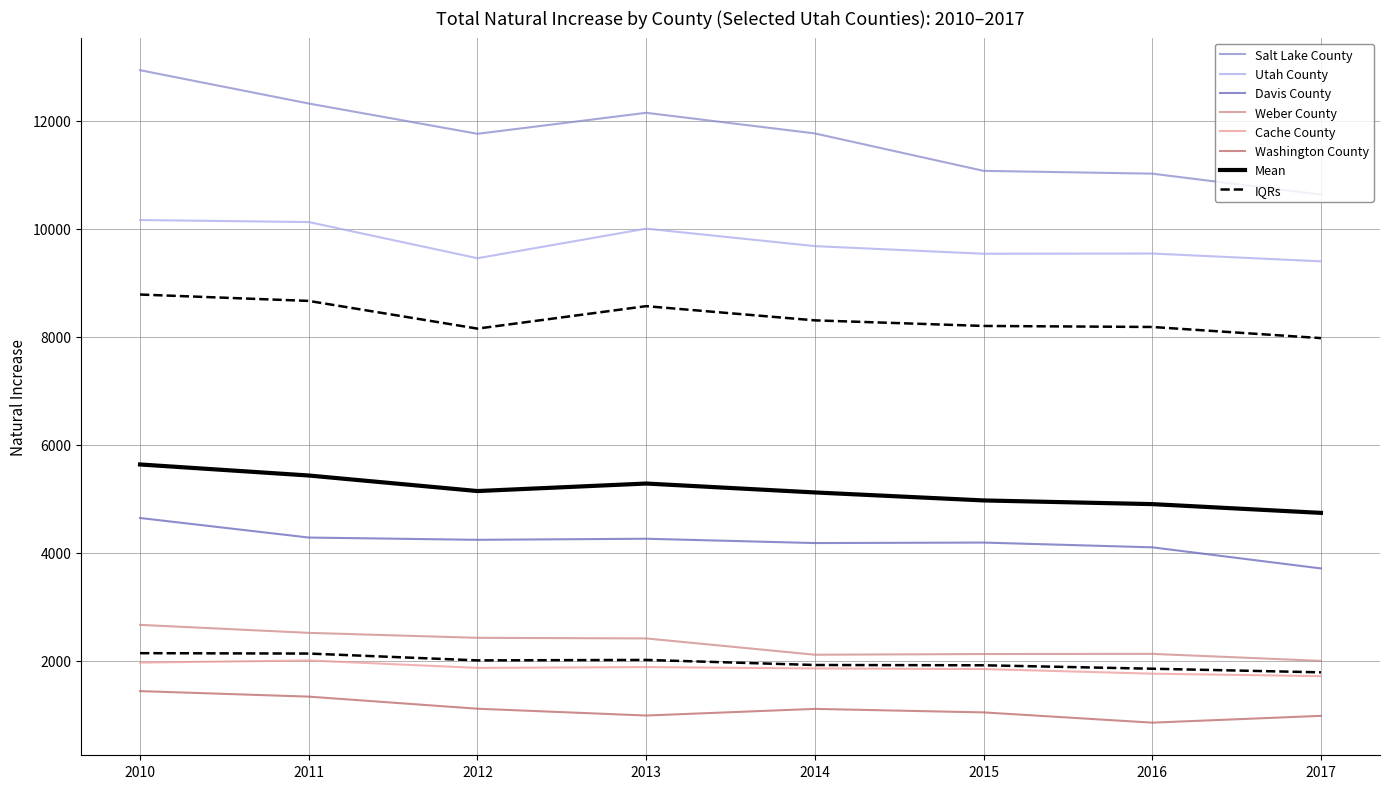

Between 2016 and 2017, which series saw the biggest shift?

Davis County